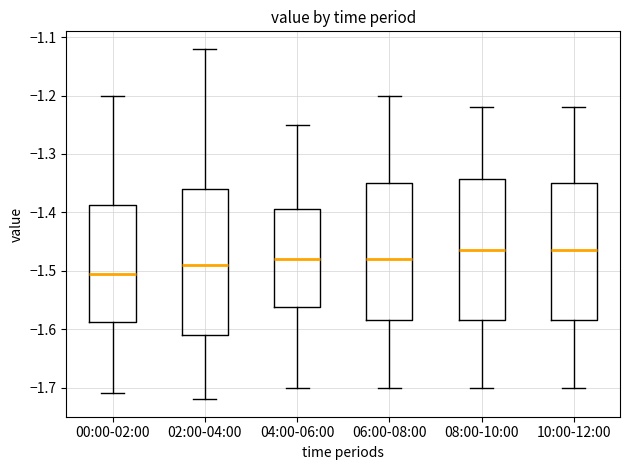

Where is the lower edge of the box for 06:00-08:00 on the y-axis? The values are not printed on the chart, so give them approximately, as read against the axis.

-1.58